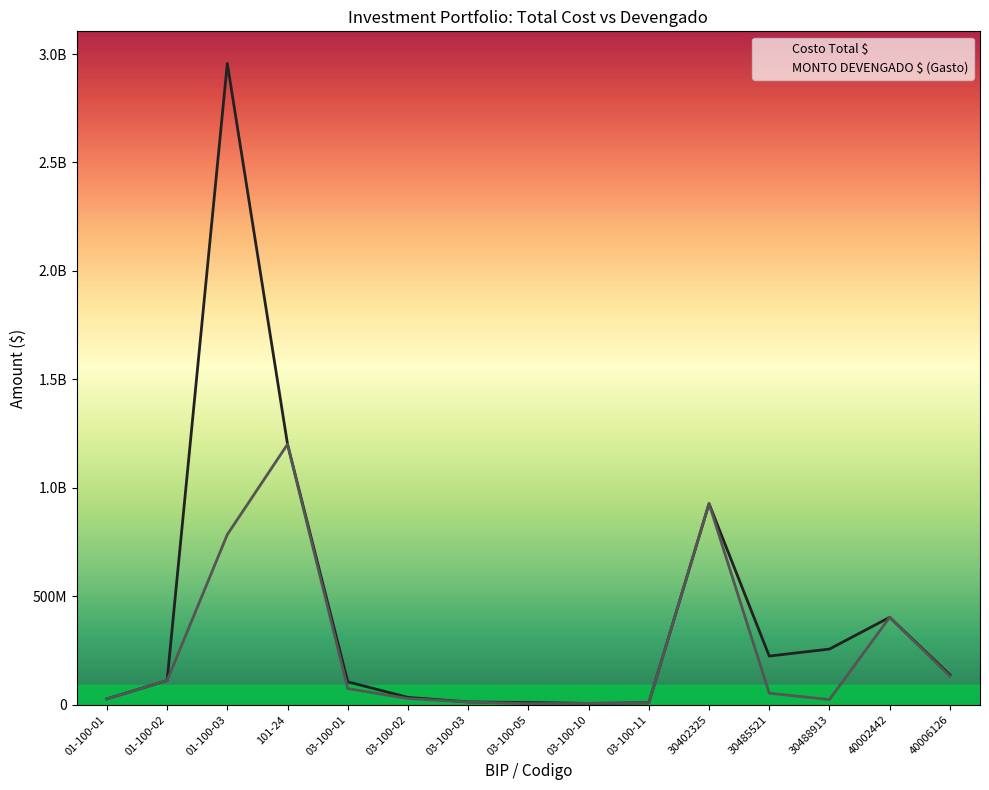

What are all the series names shown in the legend?

Costo Total $, MONTO DEVENGADO $ (Gasto)